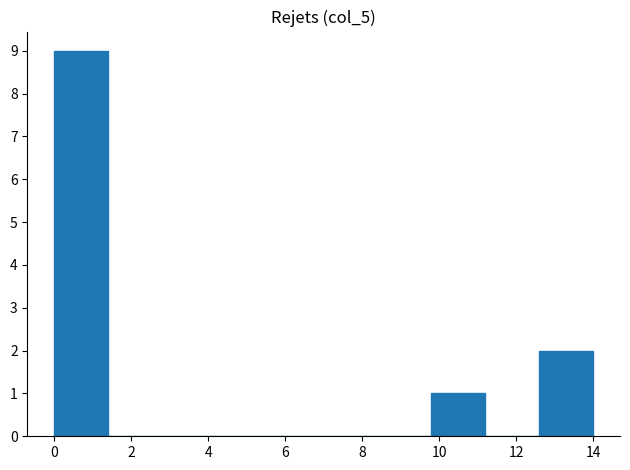

Reading left to right, list every bar in this chart as the range it spans on the x-axis followed by its height. The values are not printed on the chart, so give them approximately, as read against the axis.

0.0 to 1.4: 9
1.4 to 2.8: 0
2.8 to 4.2: 0
4.2 to 5.6: 0
5.6 to 7.0: 0
7.0 to 8.4: 0
8.4 to 9.8: 0
9.8 to 11.2: 1
11.2 to 12.6: 0
12.6 to 14.0: 2